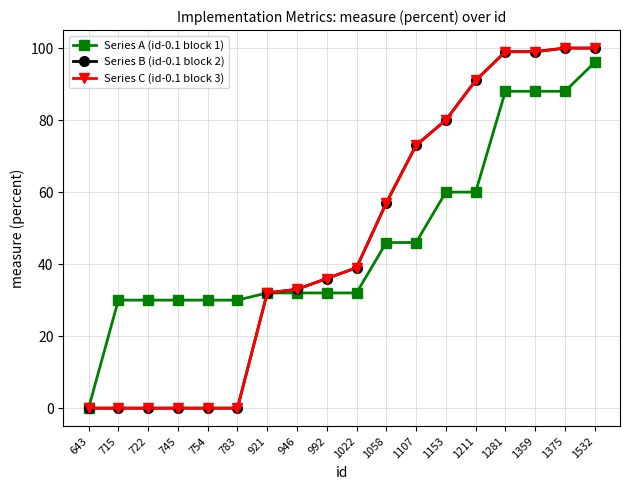

Is it true that Series A (id-0.1 block 1) equals 32 at 992?

True